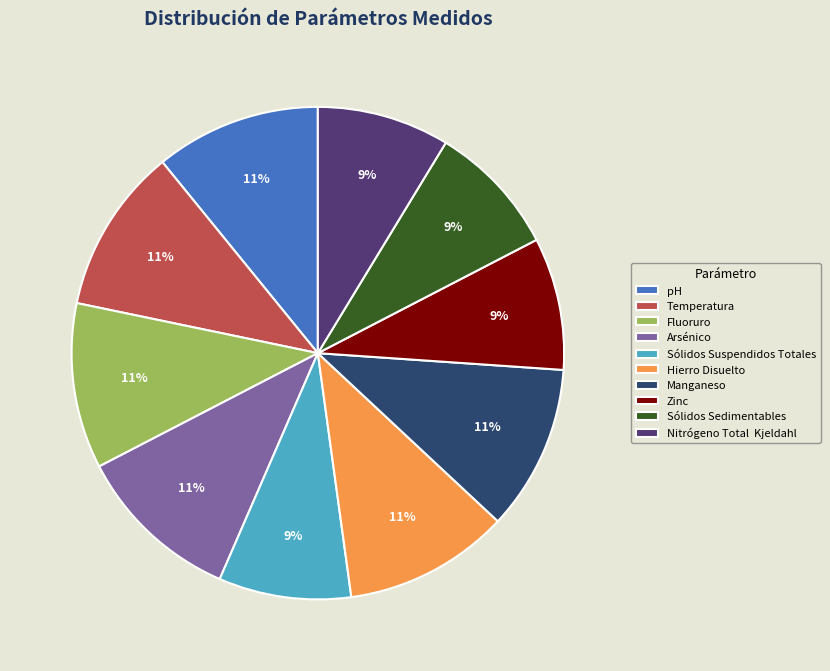

Is the sum of Temperatura and Hierro Disuelto greater than half?

No